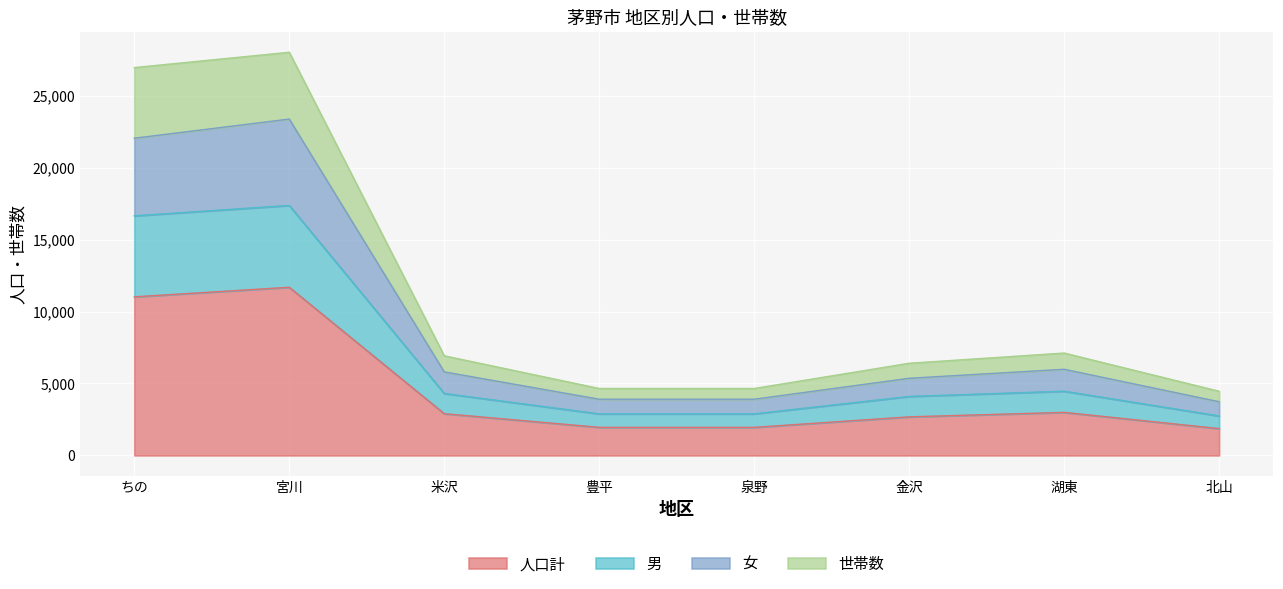

True or false: 世帯数 has a value of 3249 at 金沢.

False